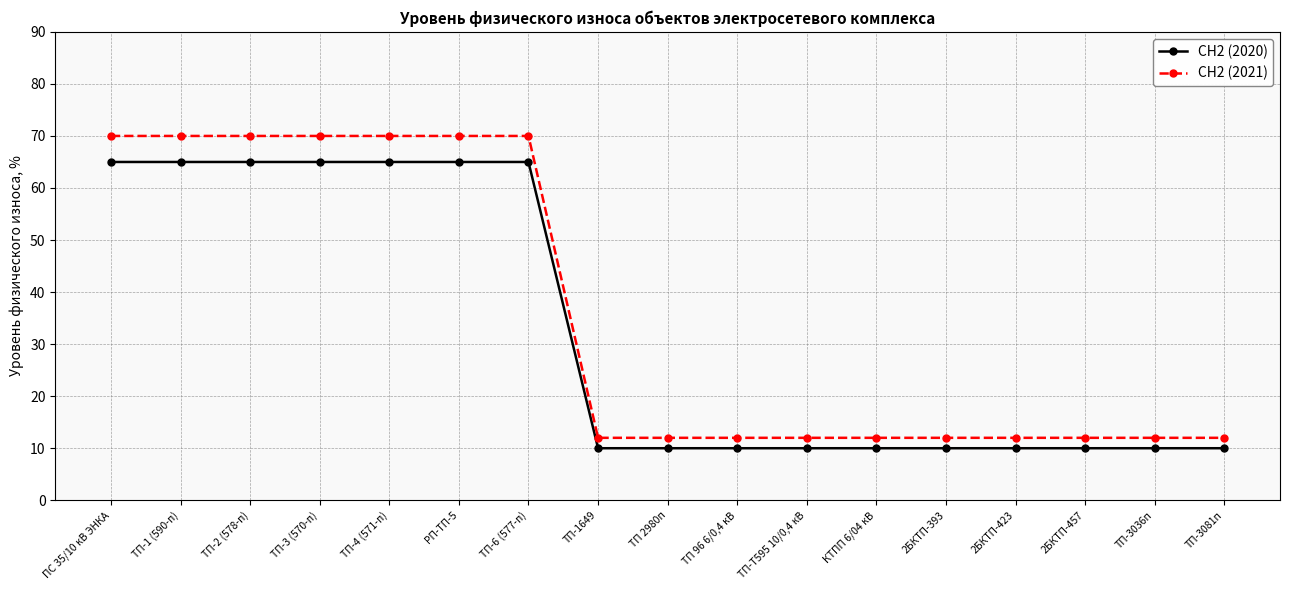

What position from the left is ТП-3036п?

16